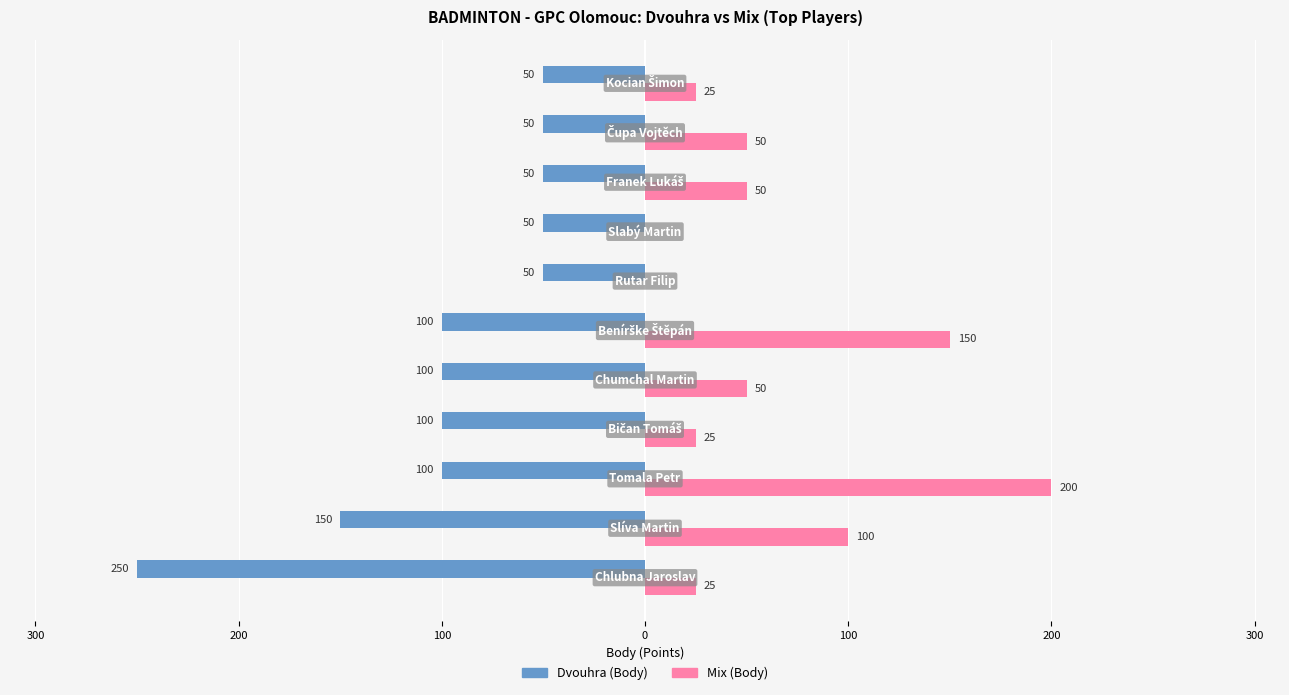

What is the value of the Dvouhra (Body) bar at the 9th from the left?

-50